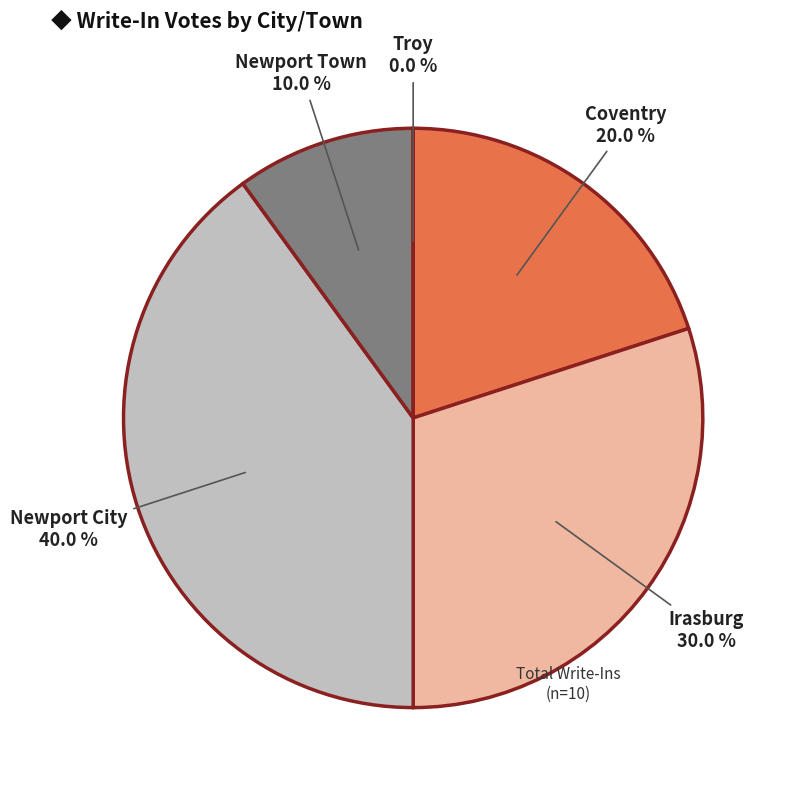

The Troy slice represents 14% of the pie. True or false?

False